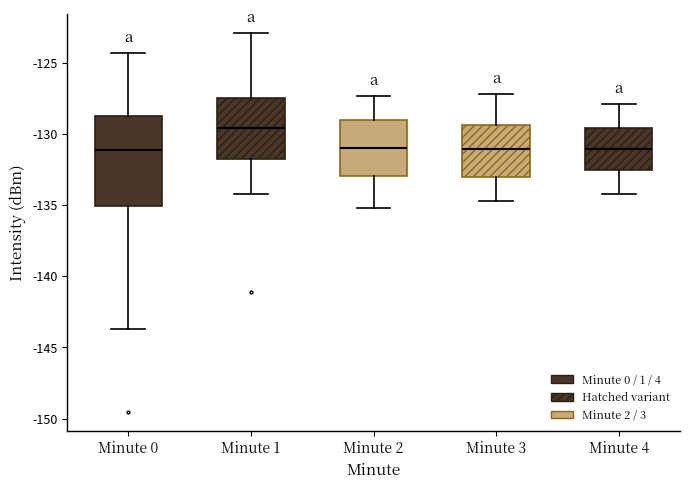

Which box is the tallest, from its lower edge to its upper edge?

Minute 0